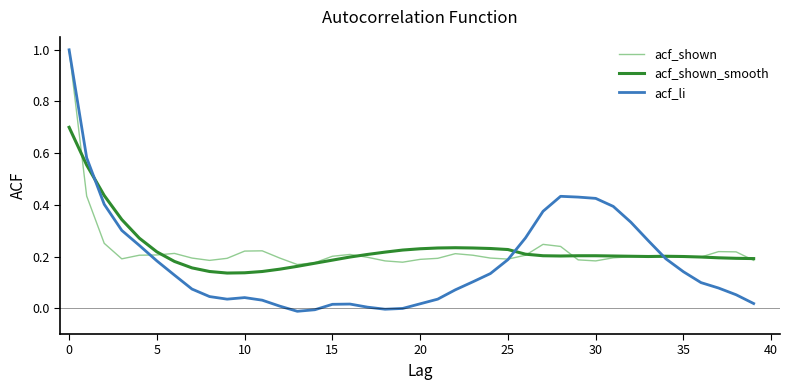

Does the chart have visible grid lines?

No